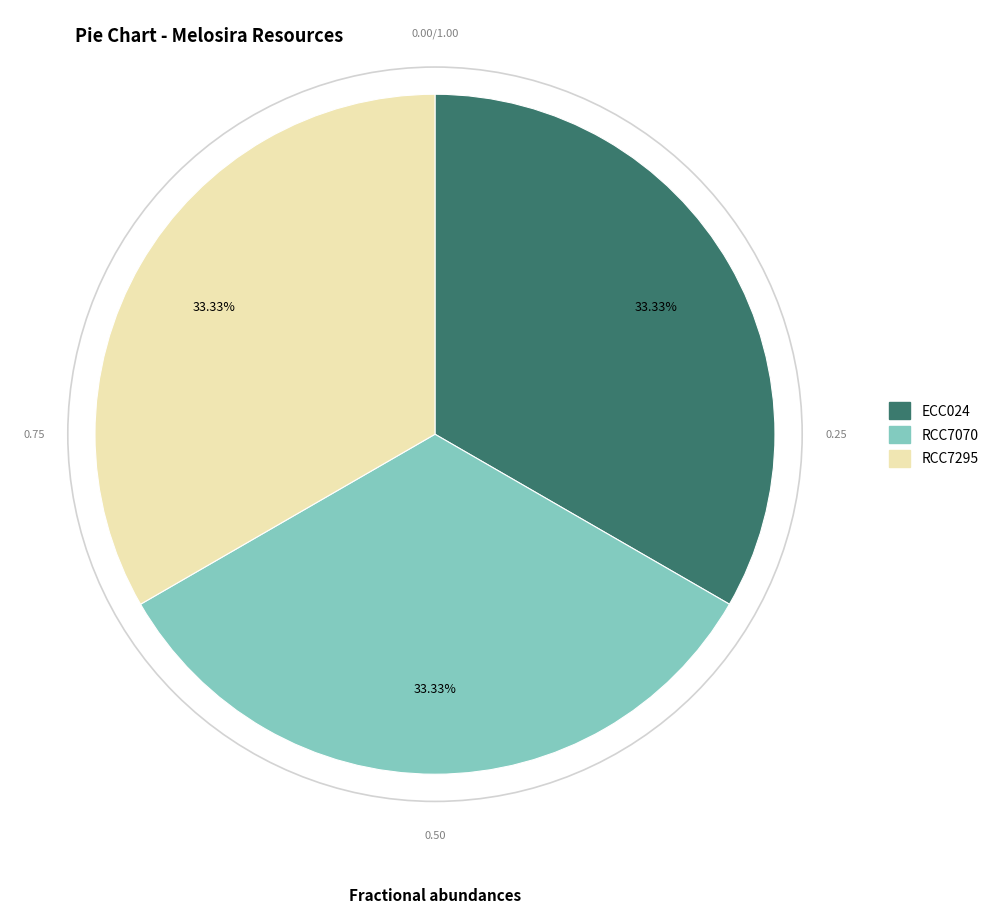

Is the sum of RCC7295 and ECC024 greater than half?

Yes